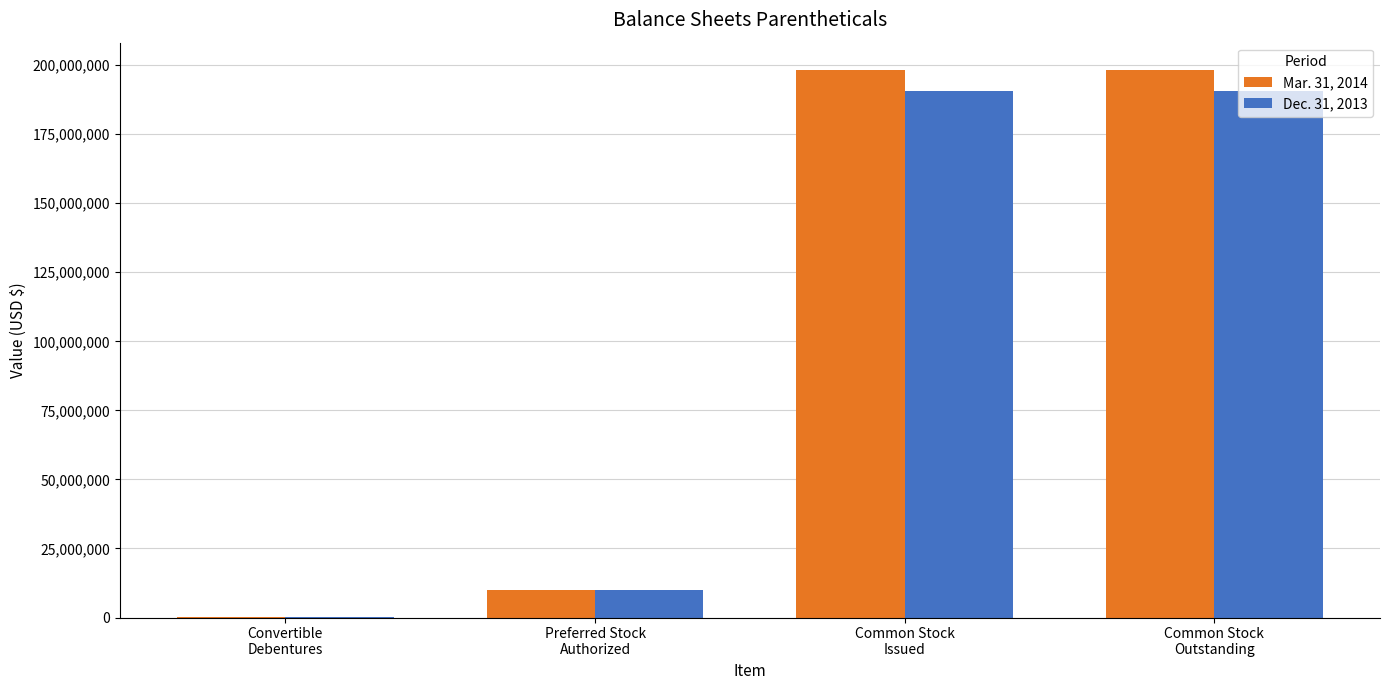

True or false: Mar. 31, 2014 has a value of 10000000 at Preferred Stock
Authorized.

True